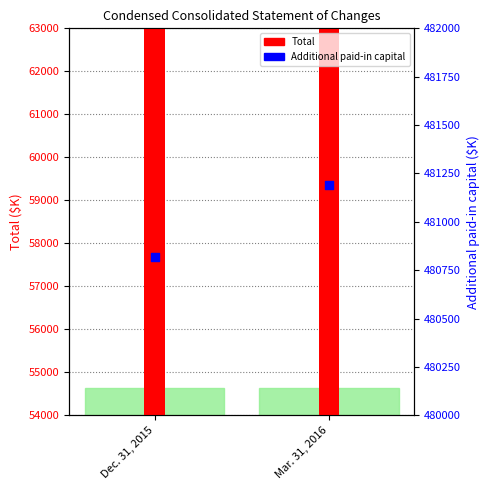

What is the change in value from Dec. 31, 2015 to Mar. 31, 2016?

+372